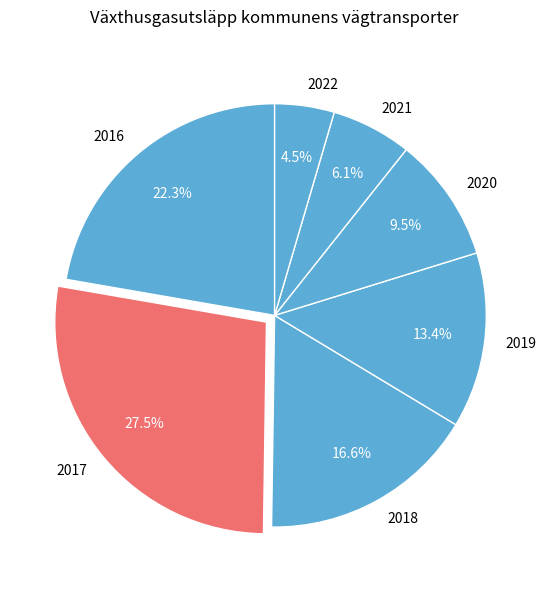

Which category has the biggest portion of the pie?

2017